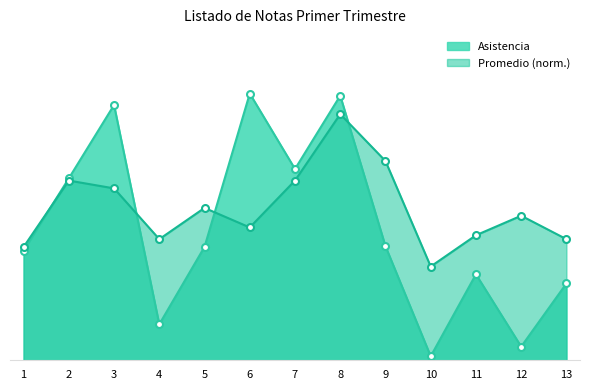

At which category does the chart reach its peak across all series?

6